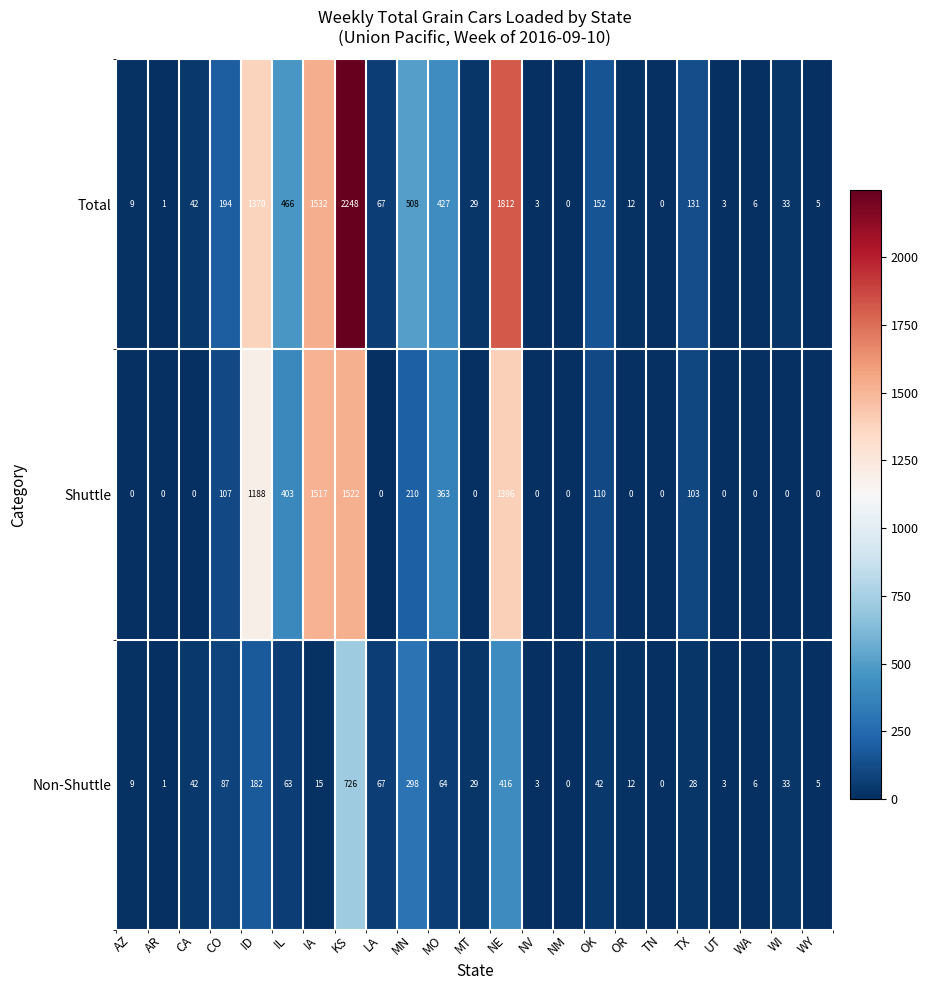

At which category does the chart reach its peak across all series?

KS